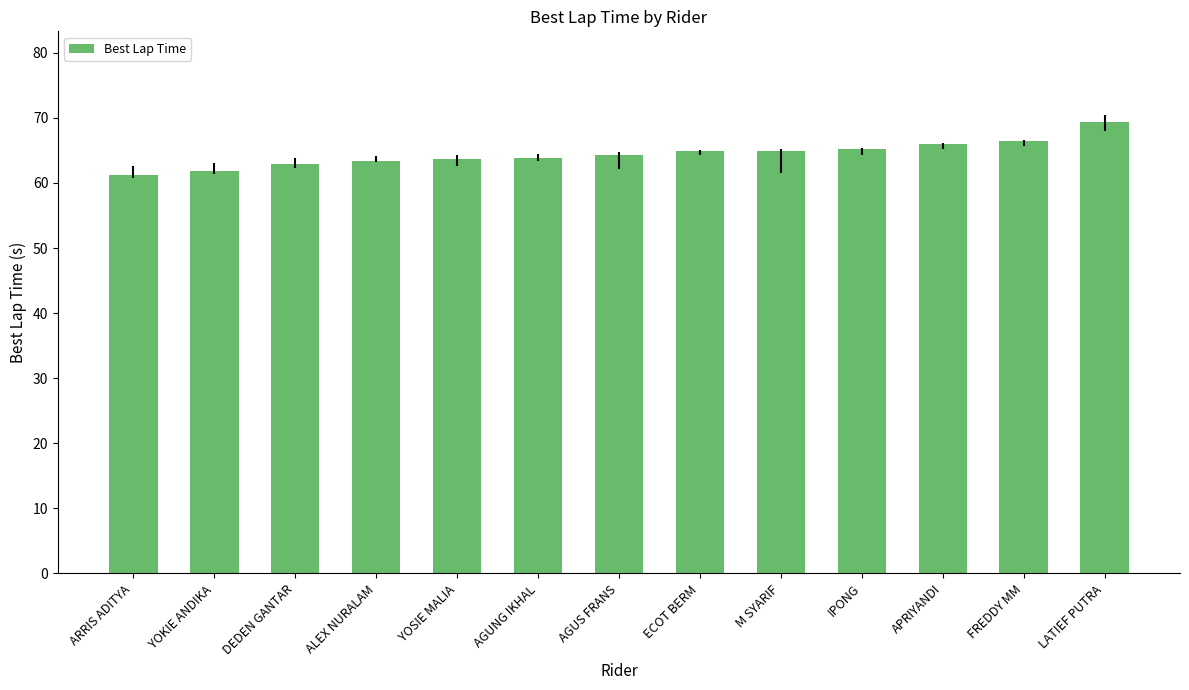

True or false: the data shows 25.3 at IPONG.

False